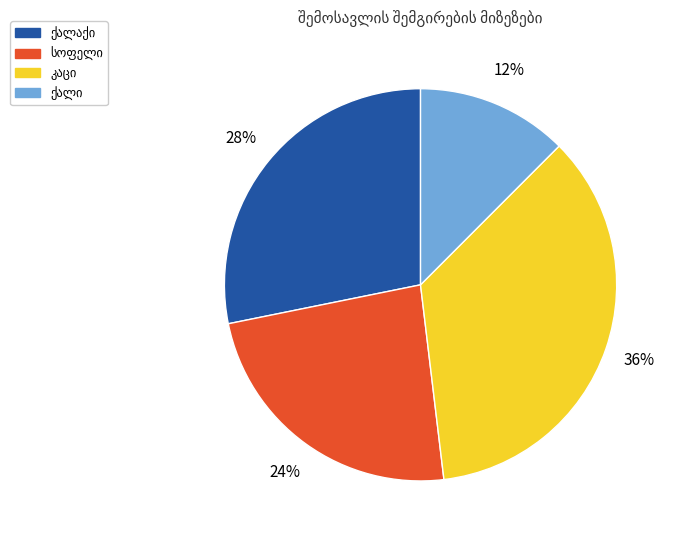

Does any single category account for the majority?

No